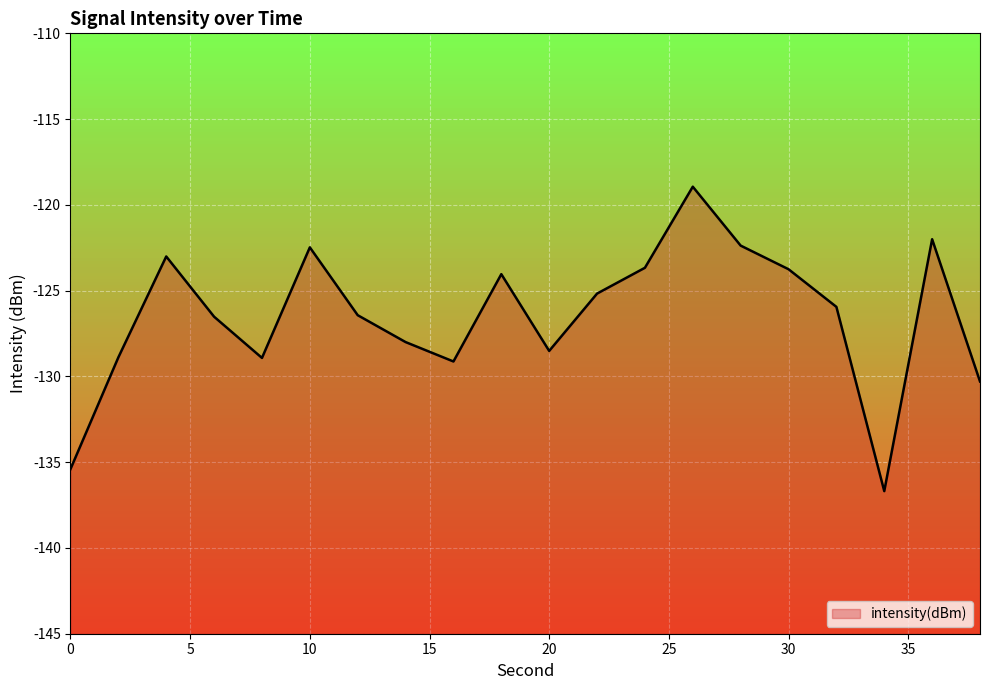

List the labels in order of value, smallest first.

34, 0, 38, 16, 8, 2, 20, 14, 6, 12, 32, 22, 18, 30, 24, 4, 10, 28, 36, 26